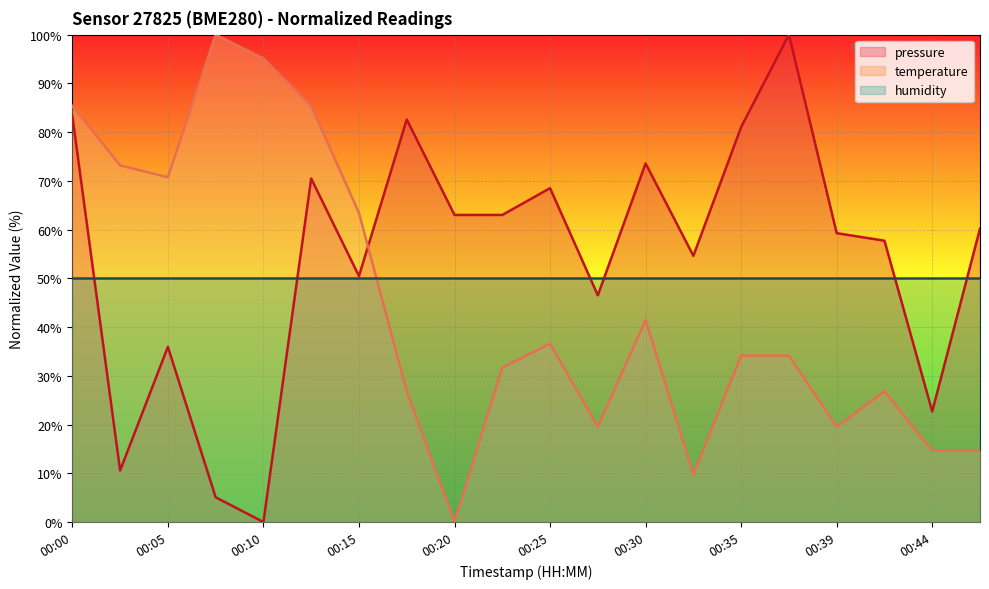

What is the value of the temperature point at the 5th from the left?

95.1